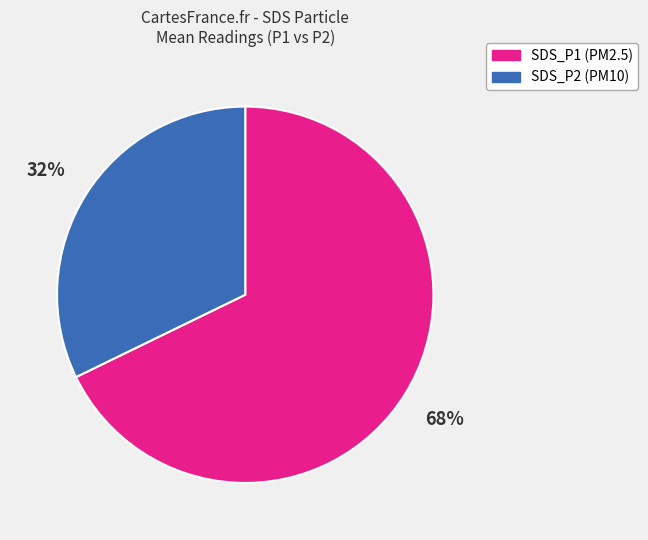

Does any single category account for the majority?

Yes